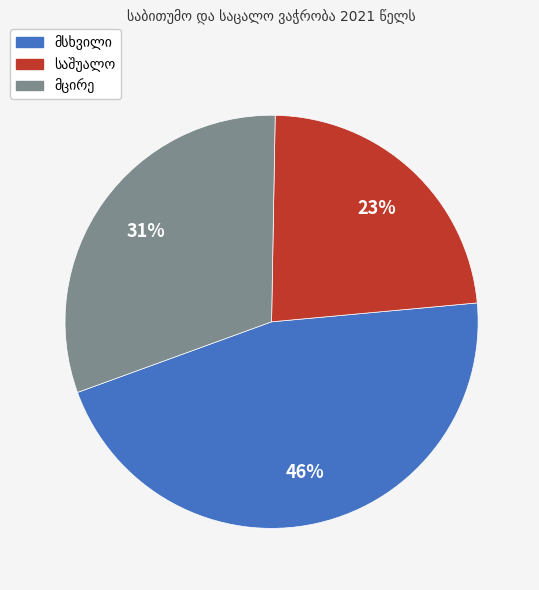

To the nearest percent, what is the difference between the largest and smallest slice percentages?

23%